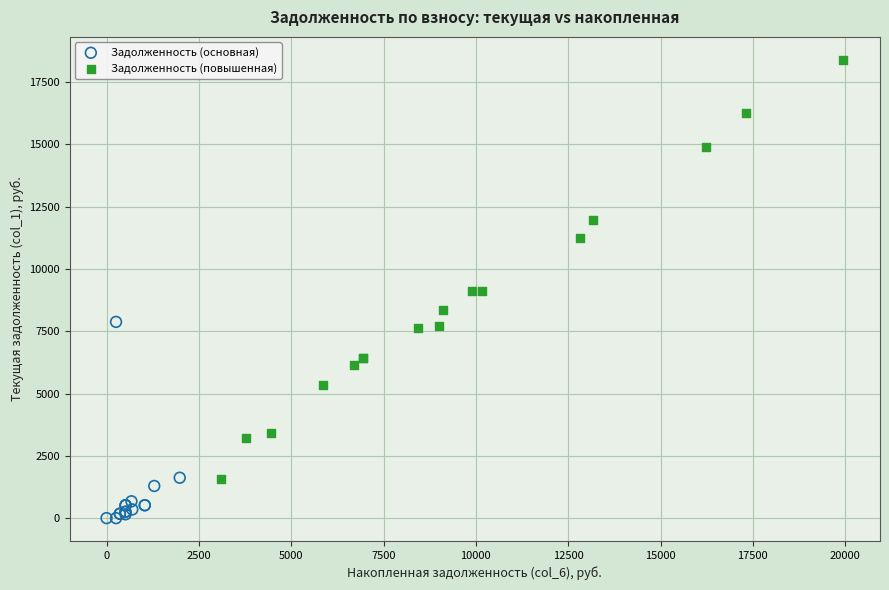

Which series has the largest Y range (max minus min)?

Задолженность (повышенная)